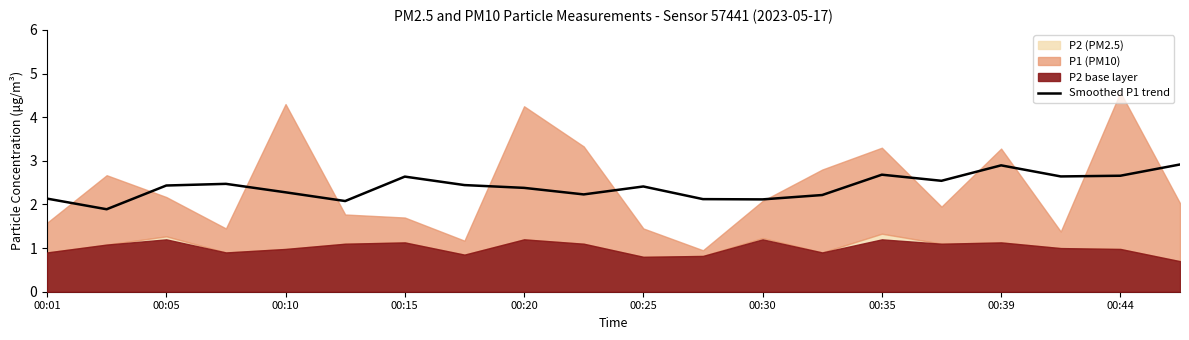

What is the highest value of the Smoothed P1 trend series?

2.9